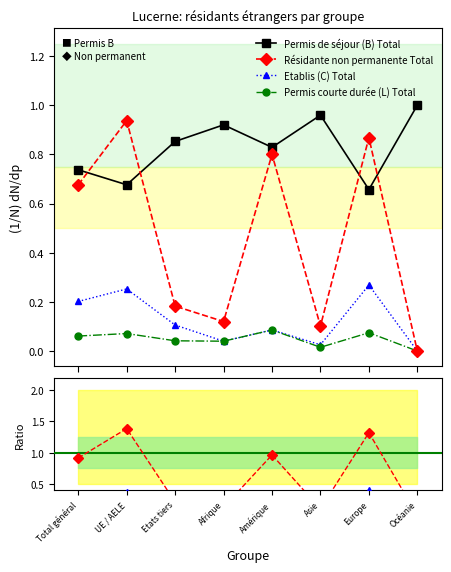

At Etats tiers, list the series in order from smallest to largest.

Permis courte durée (L) Total, Etablis (C) Total, Etablis / Permis B, Résidante non permanente Total, Non perm / Permis B, Permis de séjour (B) Total